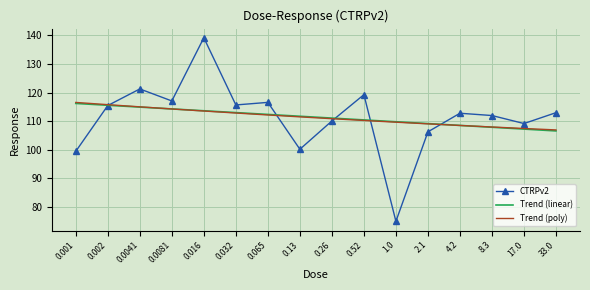

The value of CTRPv2 at 0.0041 is 59.3. True or false?

False